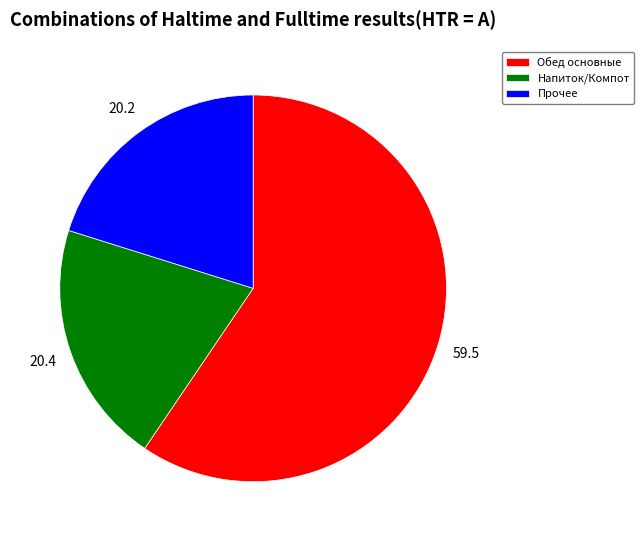

Does any single category account for the majority?

Yes